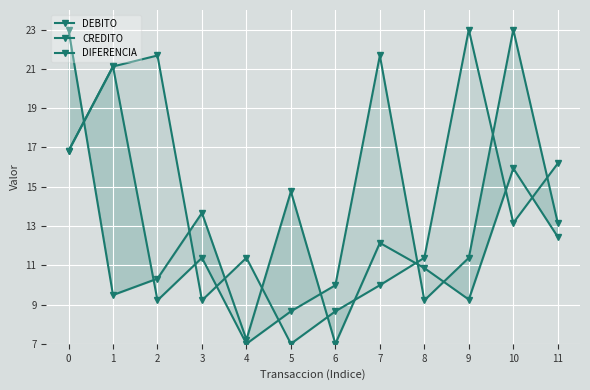

True or false: CREDITO has a value of 10.3 at 2.

True